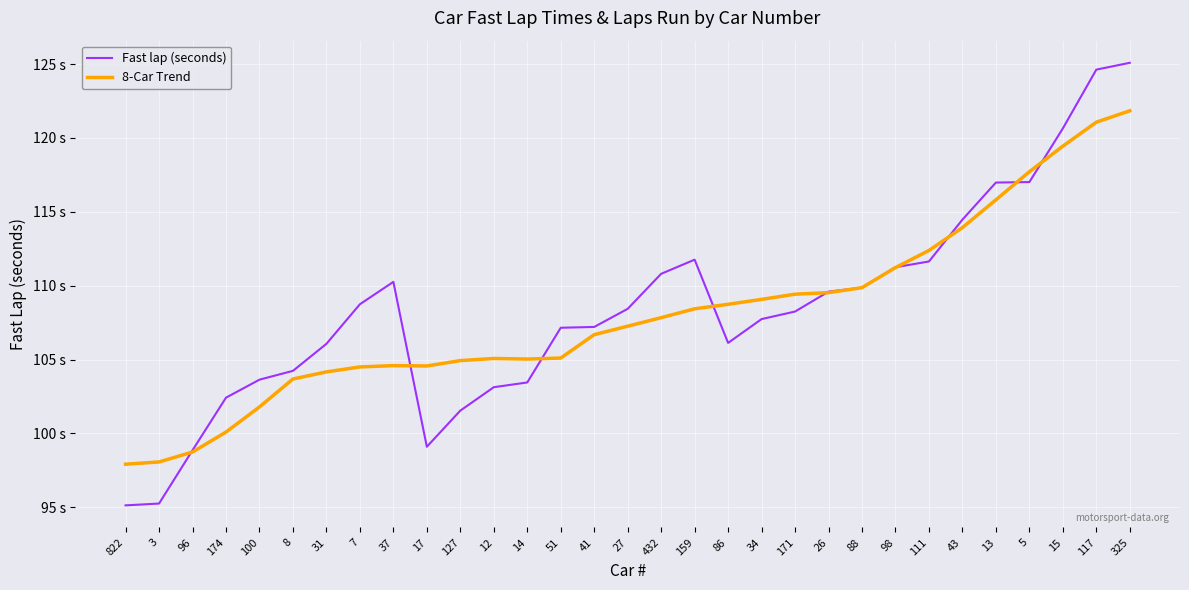

What is the sum of all 8-Car Trend values?

3348.5